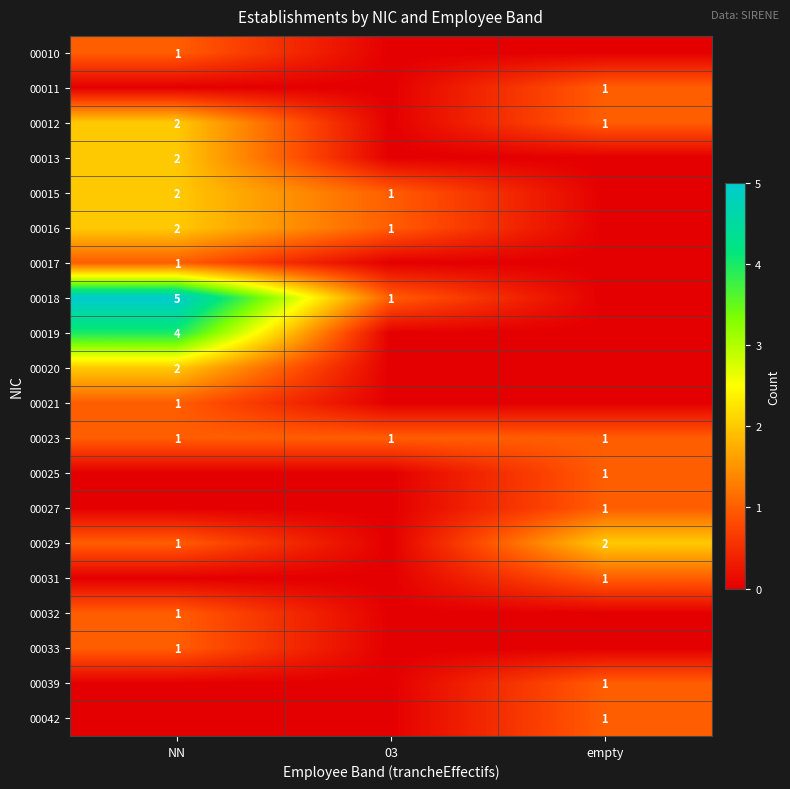

At which label does 00020 reach its peak?

NN